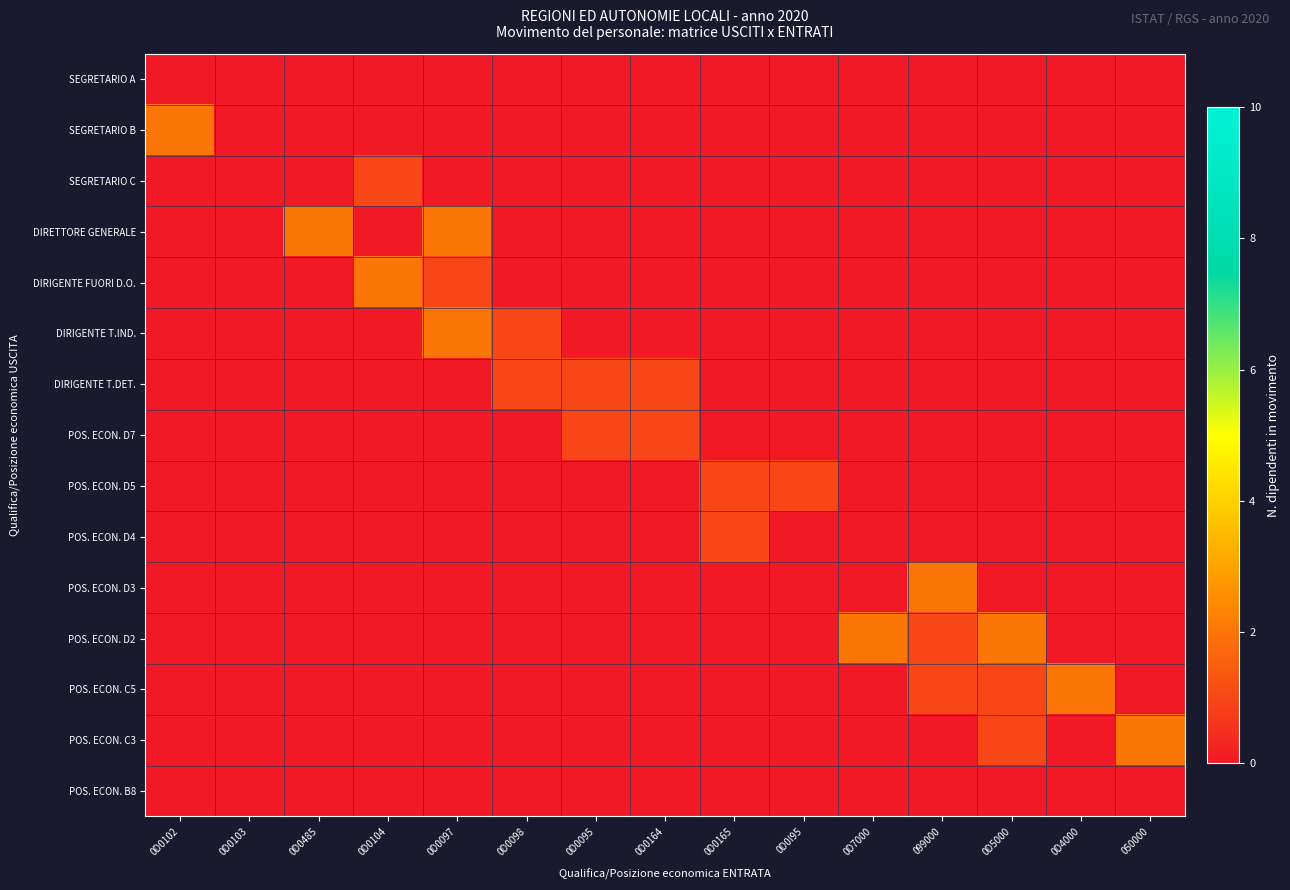

List the series in order of their peak value, highest first.

SEGRETARIO B, DIRETTORE GENERALE, DIRIGENTE FUORI D.O., DIRIGENTE T.IND., POS. ECON. D3, POS. ECON. D2, POS. ECON. C5, POS. ECON. C3, SEGRETARIO C, DIRIGENTE T.DET., POS. ECON. D7, POS. ECON. D5, POS. ECON. D4, SEGRETARIO A, POS. ECON. B8